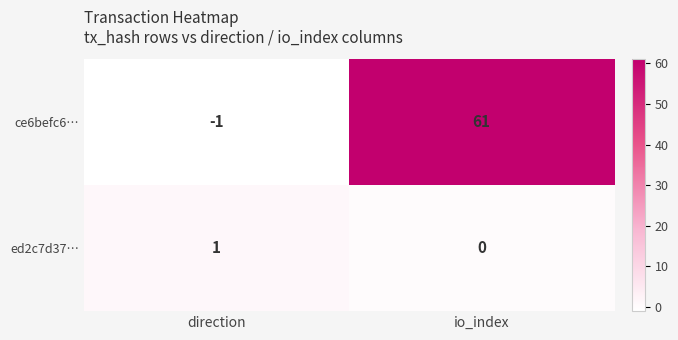

At which category is the sum across all series the highest?

io_index